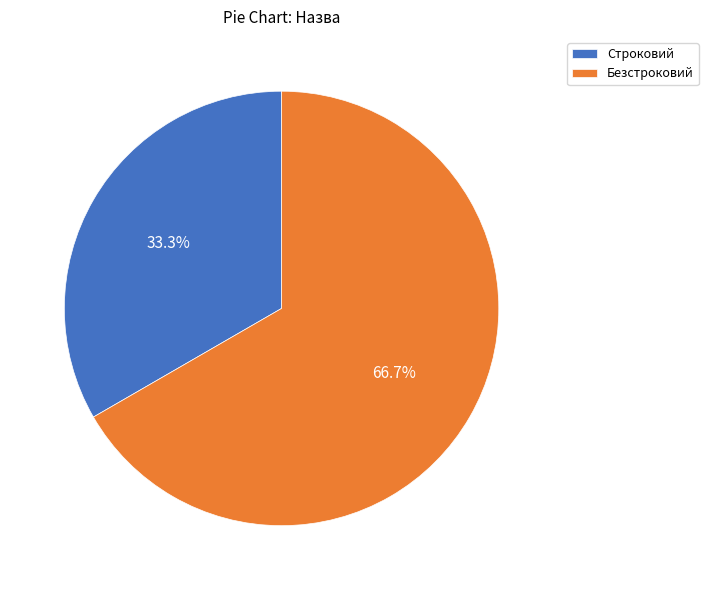

What is the majority slice?

Безстроковий